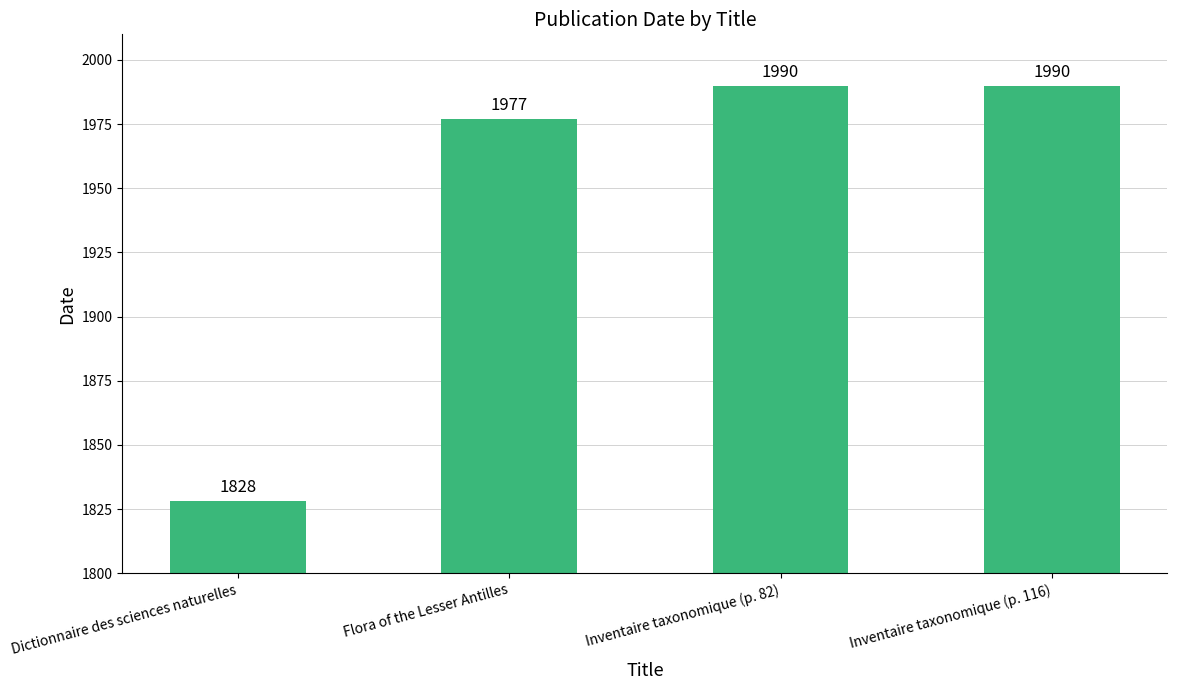

Which label corresponds to the smallest value in the chart?

Dictionnaire des sciences naturelles